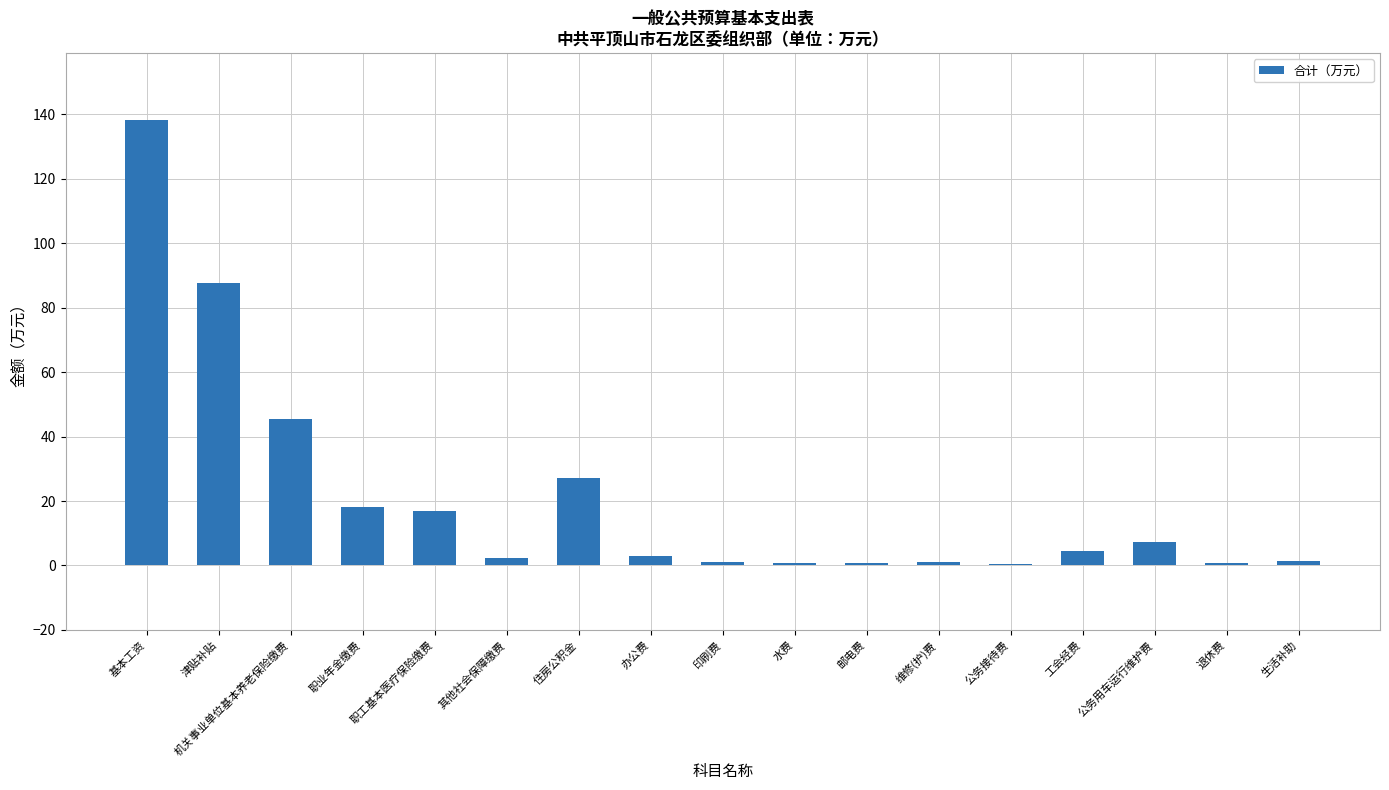

The chart shows a value of 30.0 at 职业年金缴费. True or false?

False